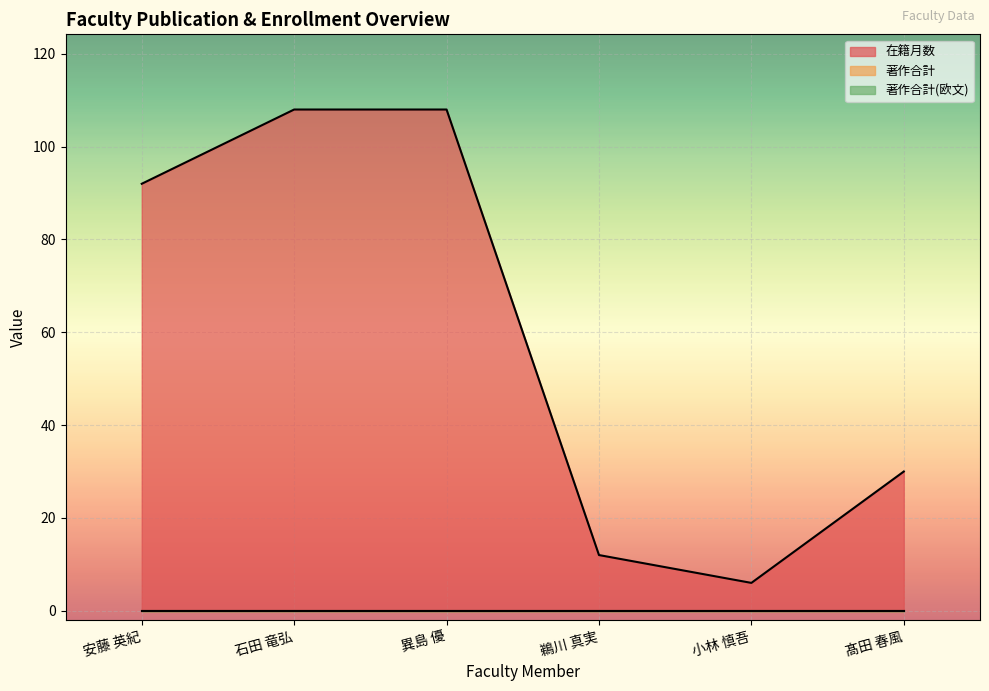

Reading left to right, list all the values displayed in this chart.

在籍月数: 92	108	108	12	6	30
著作合計: 0	0	0	0	0	0
著作合計(欧文): 0	0	0	0	0	0